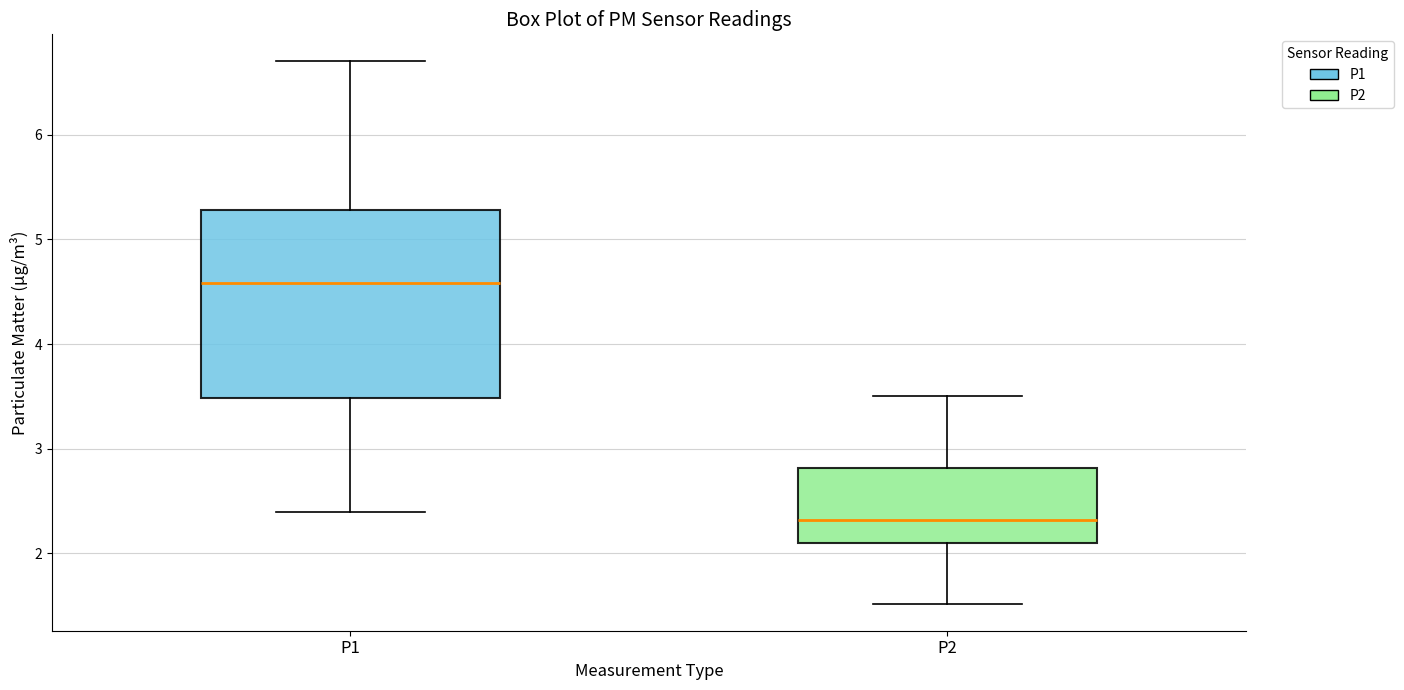

Reading left to right, transcribe this box plot: for each box, give where its median line is, the range the box spans, and where its two whiskers end, as read against the y-axis. The values are not printed on the chart, so give them approximately, as read against the axis.

P1: median 4.6, box 3.5 to 5.3, whiskers 2.4 to 6.7
P2: median 2.3, box 2.1 to 2.8, whiskers 1.5 to 3.5